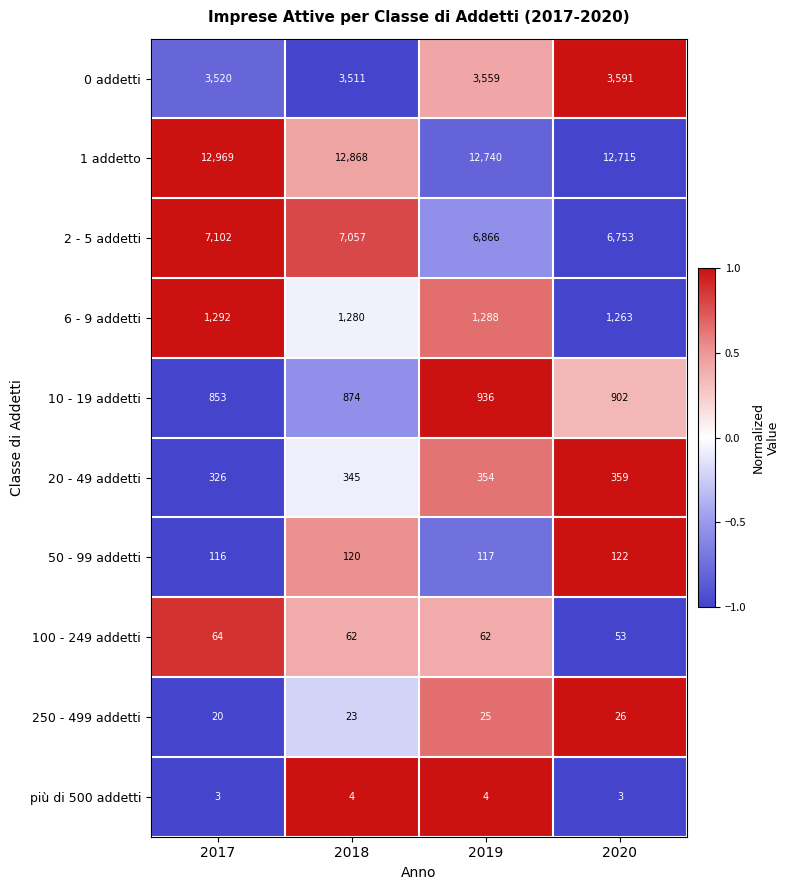

What is the difference between the highest and lowest values at 2017?

12966